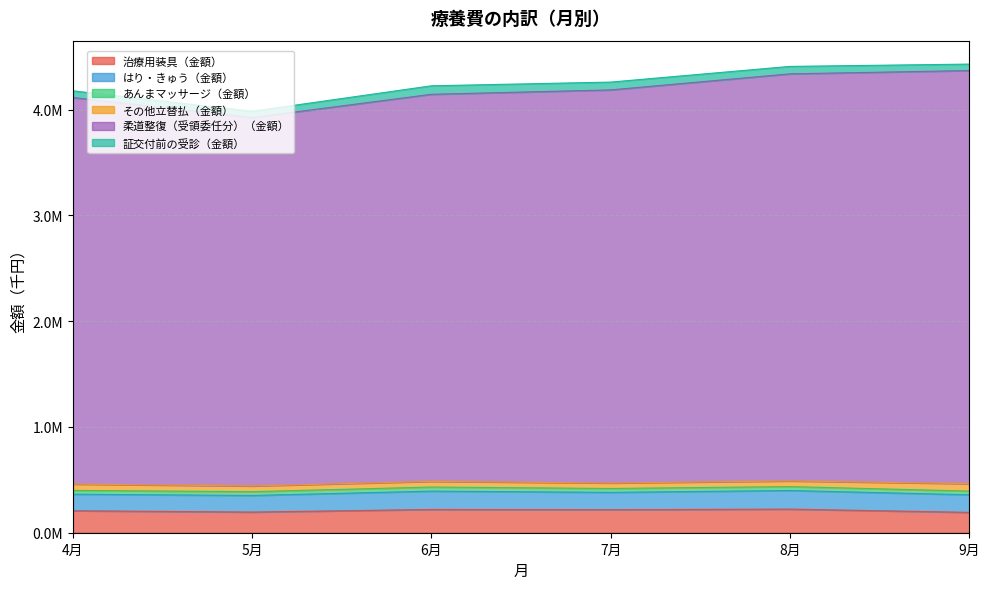

What is the label of the 3rd point from the right?

7月